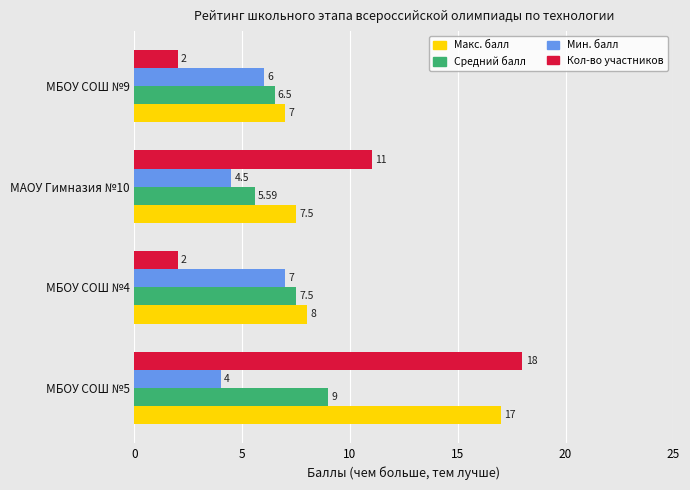

What is the difference between the maximum and minimum values in the Кол-во участников series?

16.0